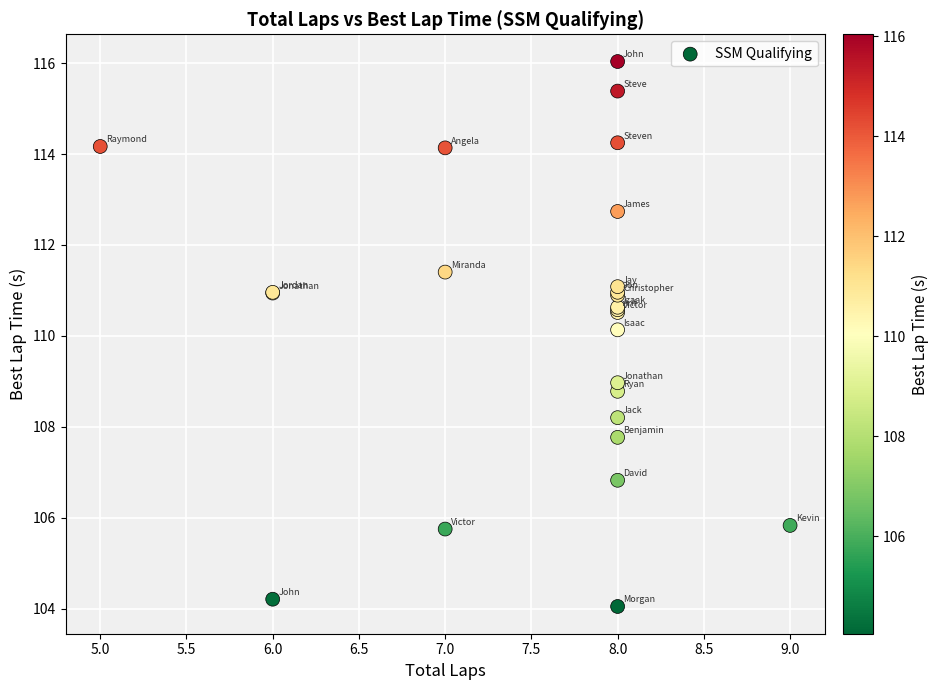

What Y value in the scatter plot is closest to 110?

110.1